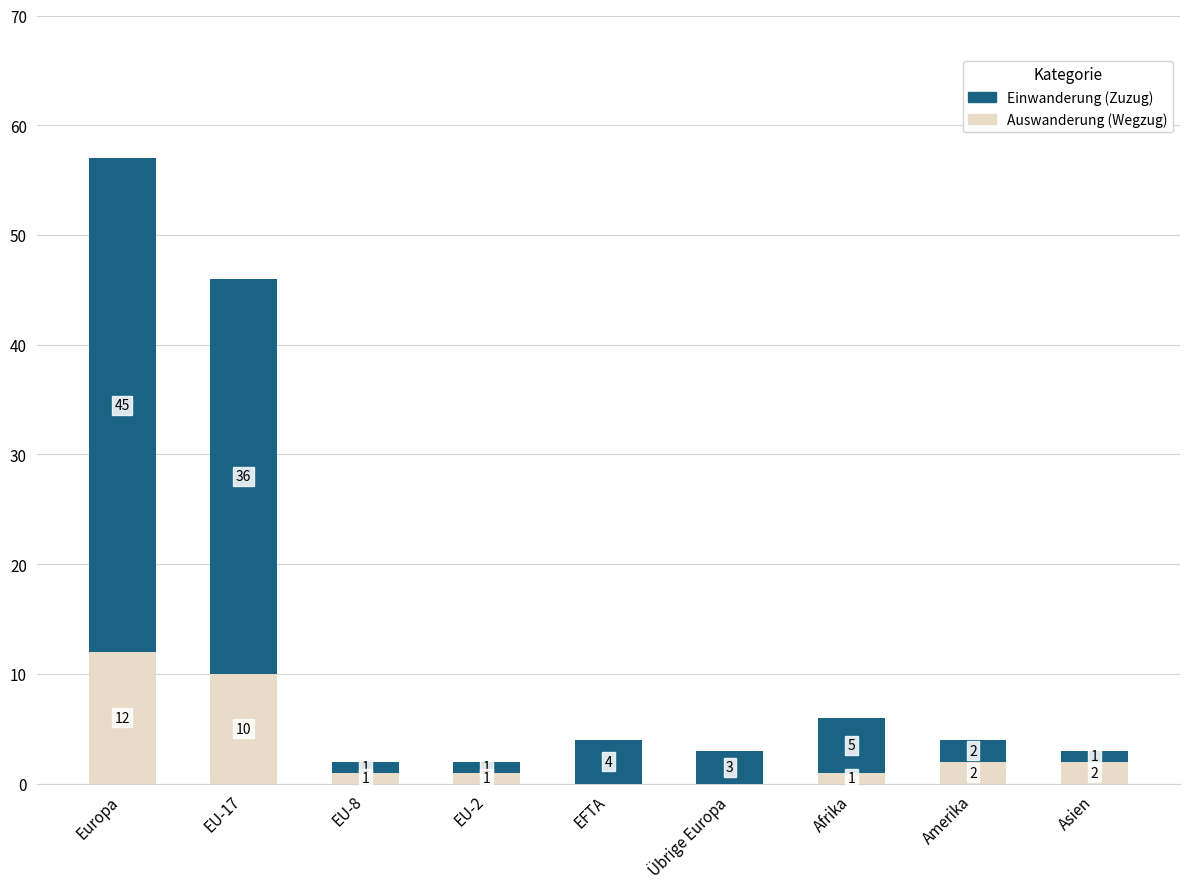

What is the sum of all Auswanderung (Wegzug) values?

29